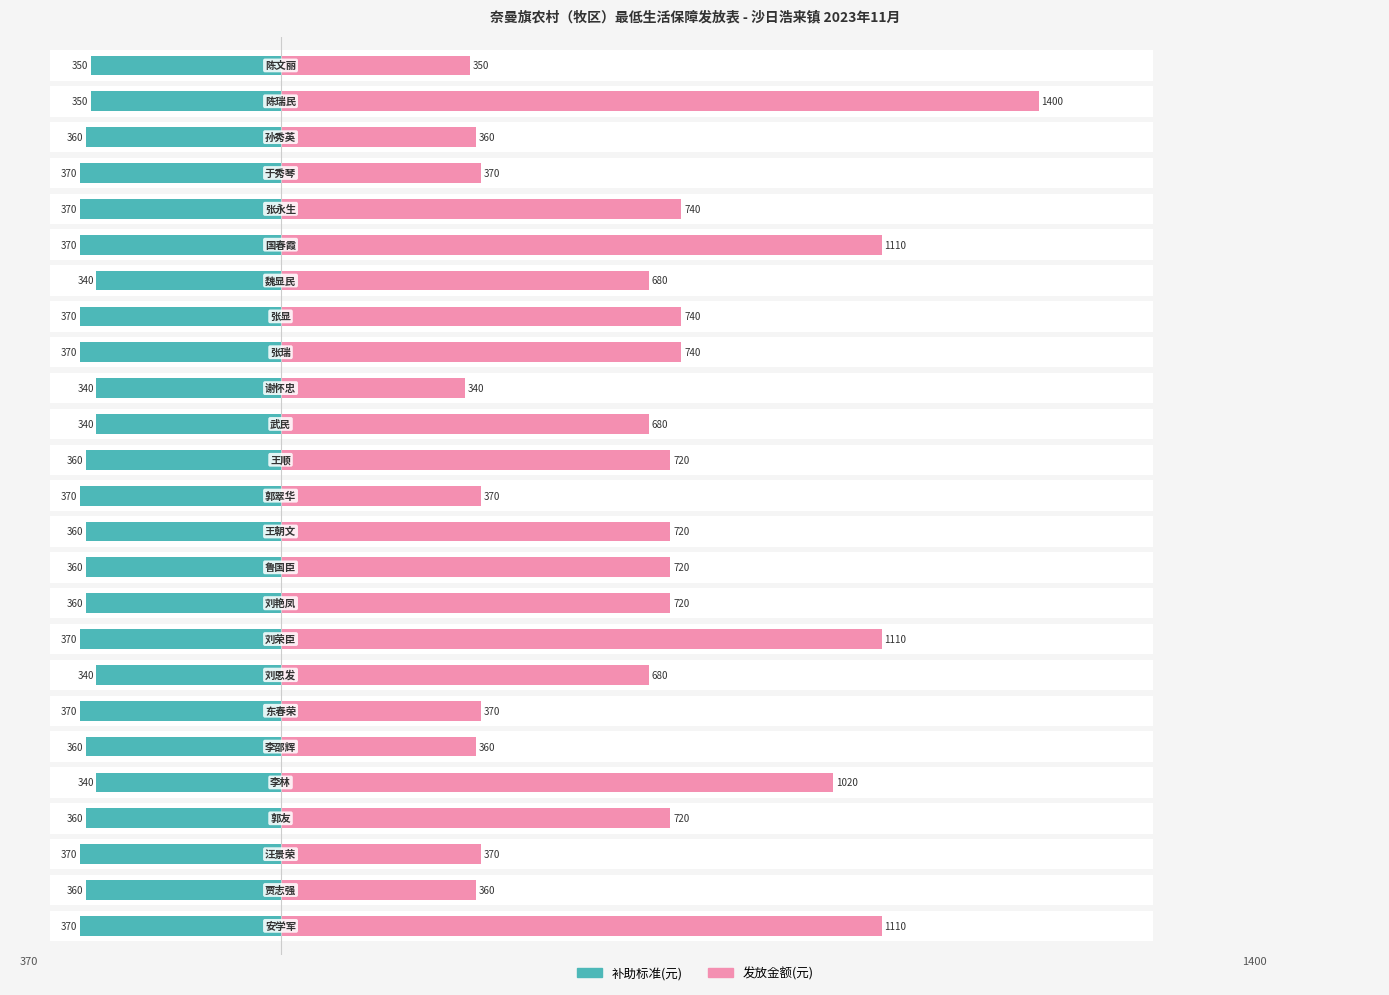

What is the sum of all 发放金额(元) values?

16860